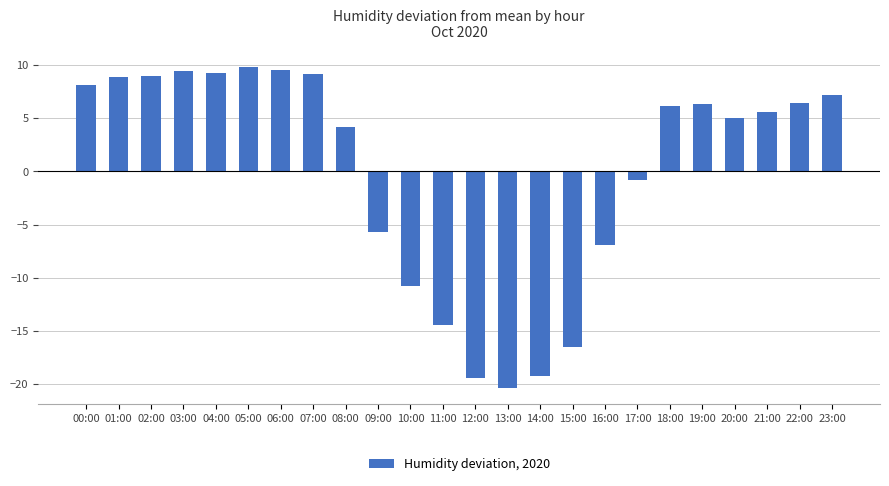

Approximately how many times larger is the value at 07:00 compared to 01:00?

1.0